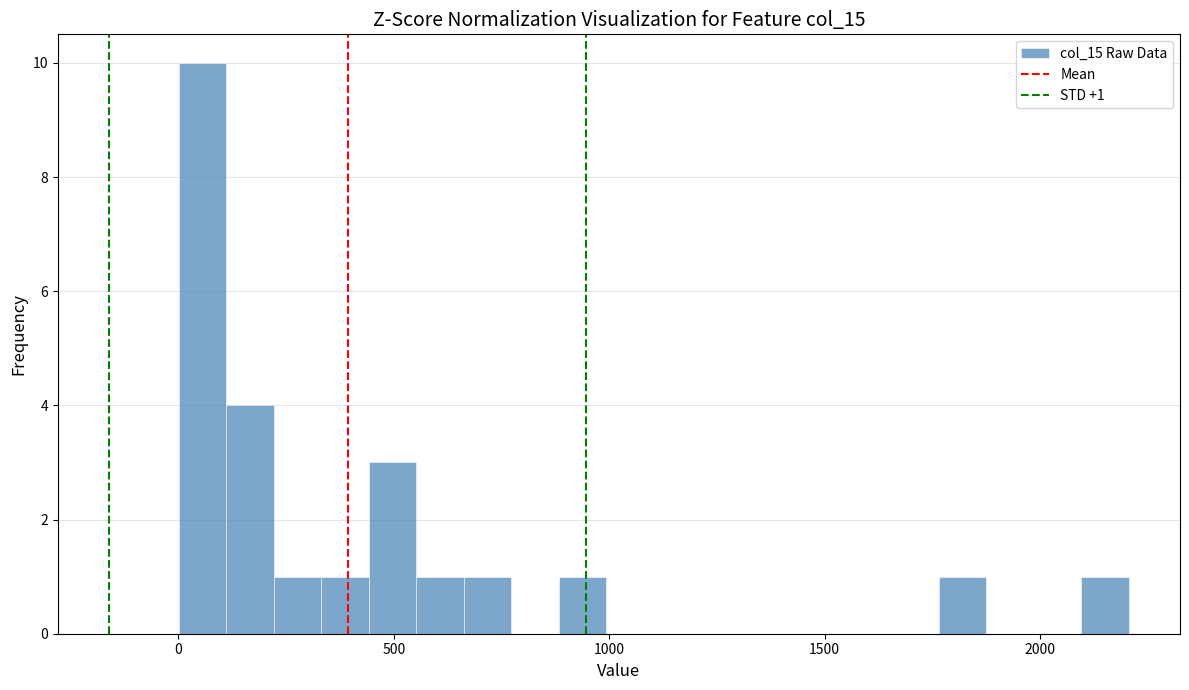

Read against the x-axis, roughly where is the centre of the tallest bar?

50